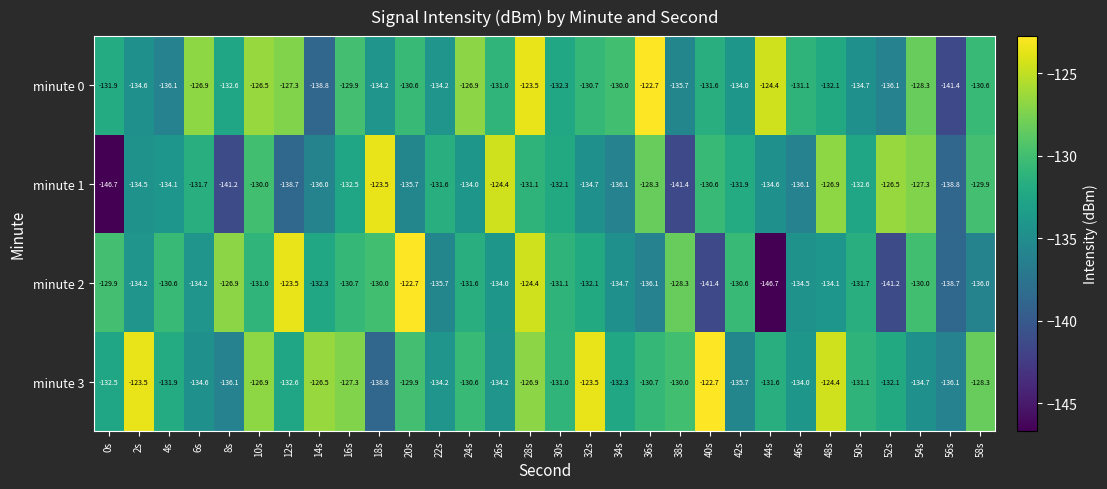

What is the total value across all series at 22s?

-535.7